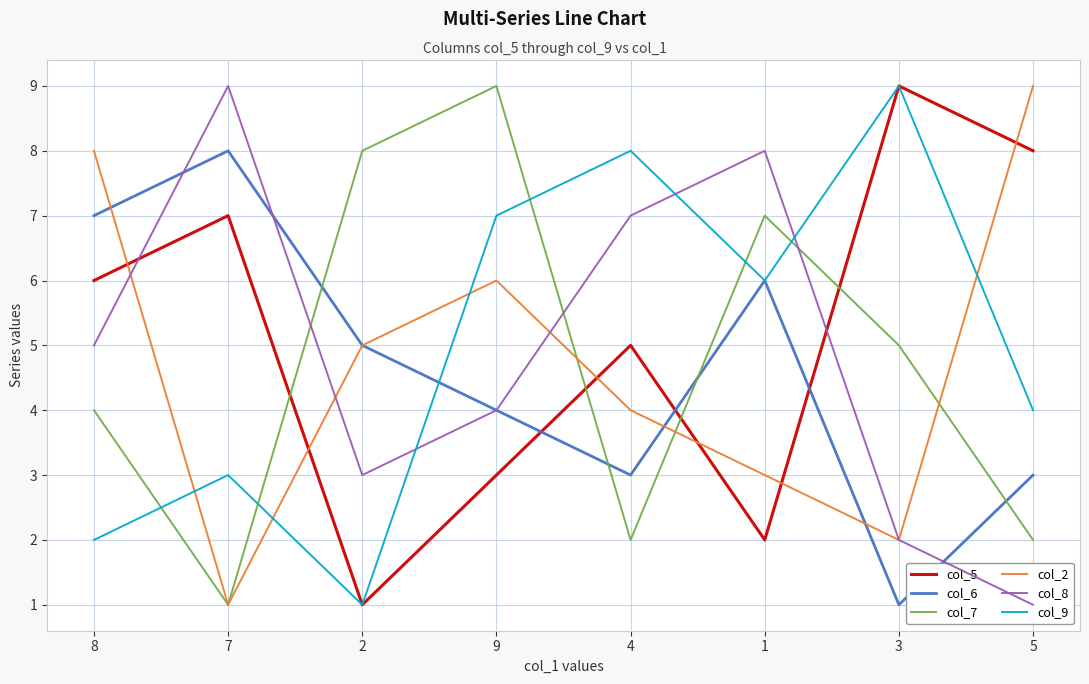

At which category does col_9 reach its first local peak?

7